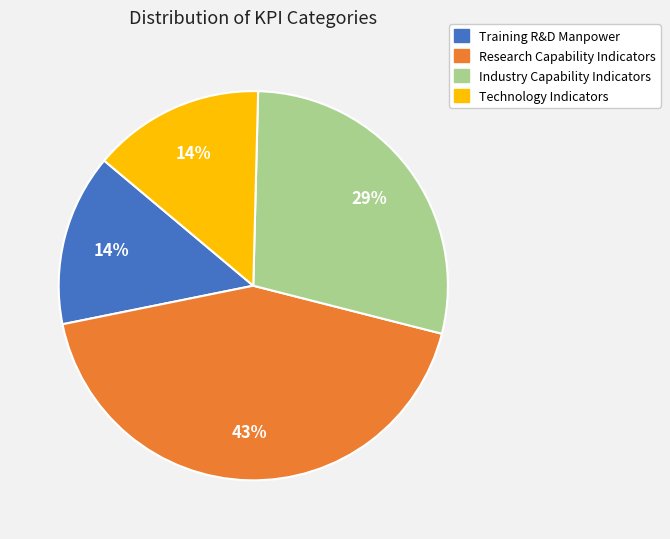

Which slice is the largest?

Research Capability Indicators